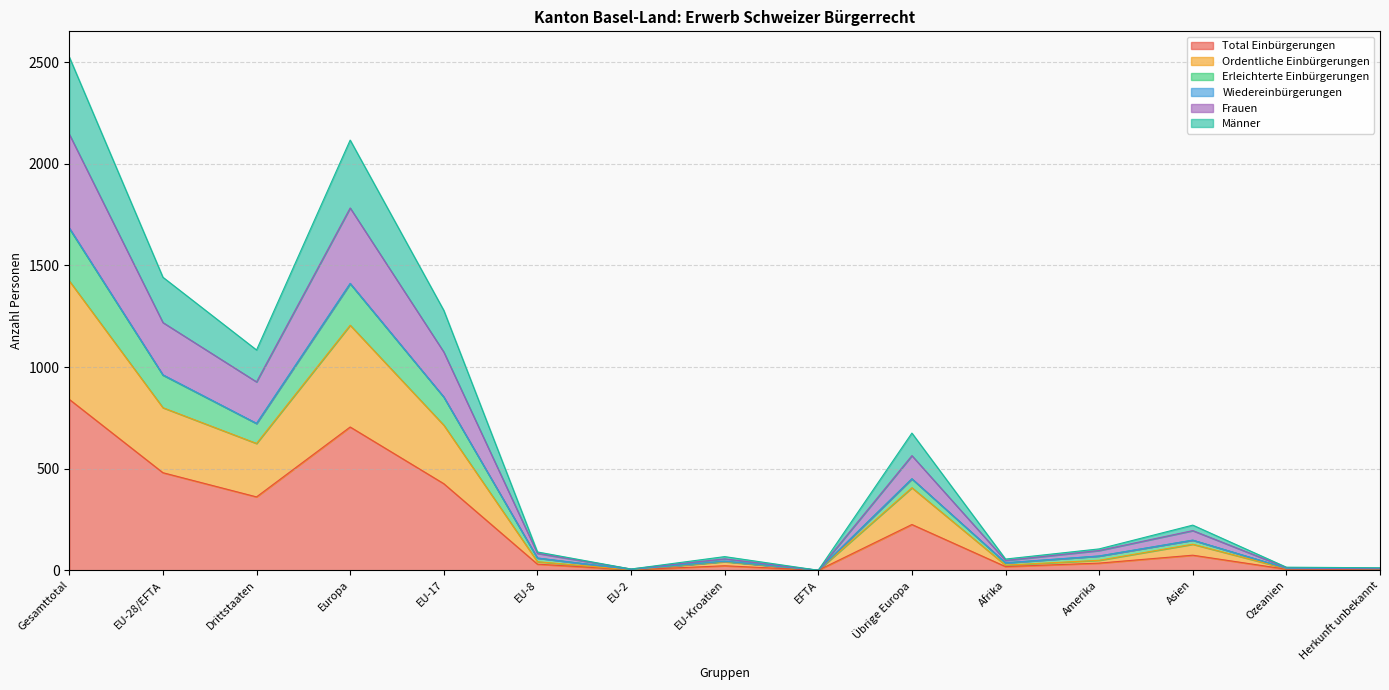

At which category does the chart reach its minimum across all series?

EFTA